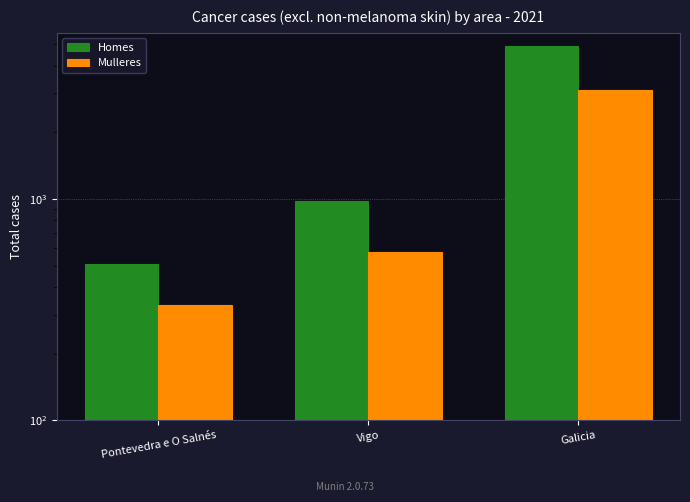

How many groups of bars are there?

3